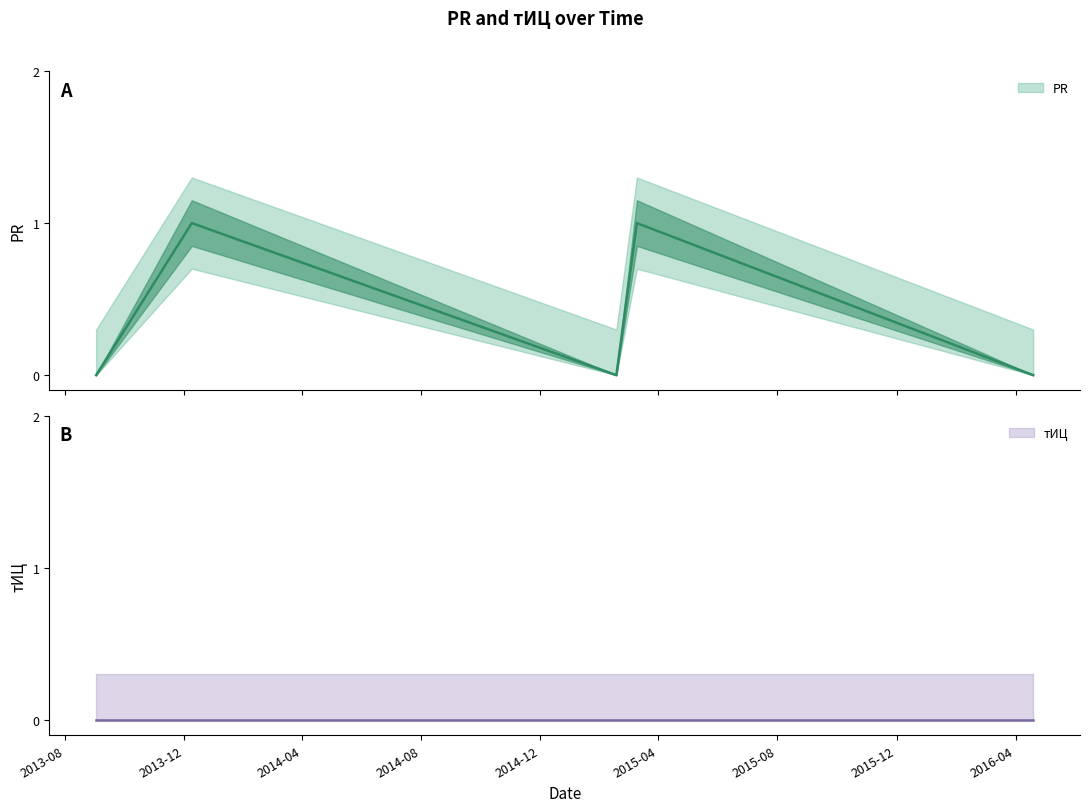

What is the approximate value at 2013-12-09?

1